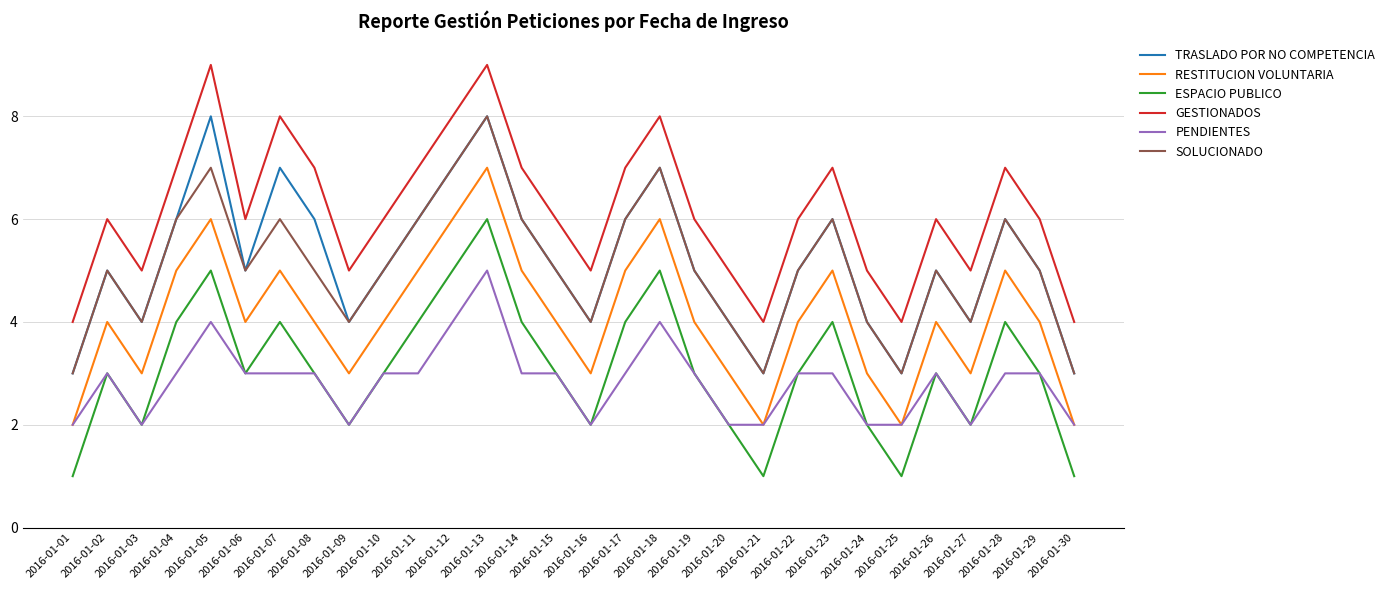

What is the highest value of the RESTITUCION VOLUNTARIA series?

7